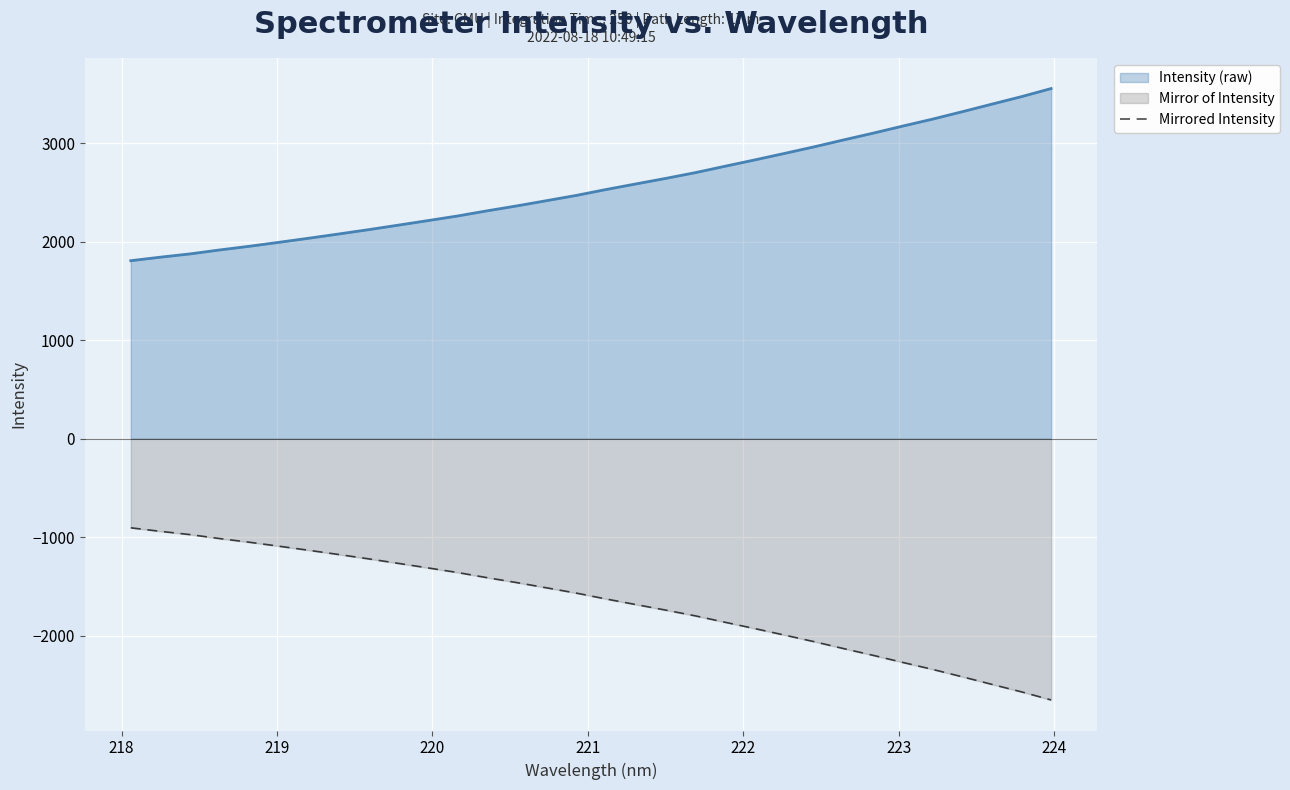

List the series in order of their overall mean, highest first.

Intensity (raw), Mirrored Intensity